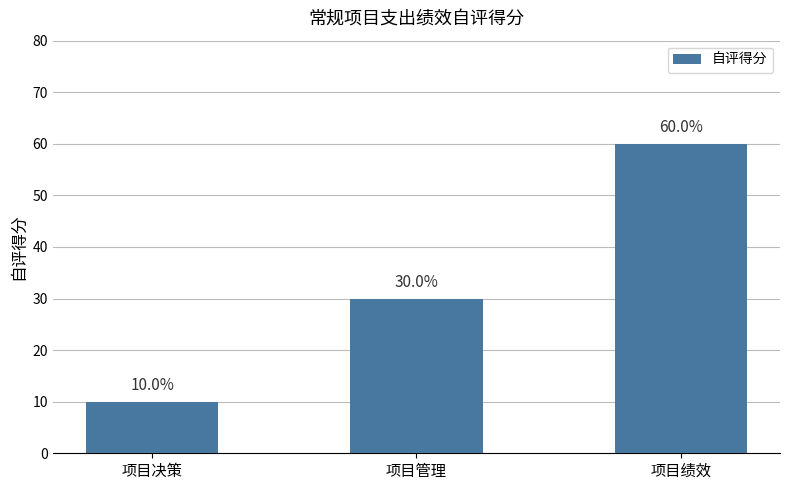

Reading right to left, list all the values displayed in this chart.

60	30	10